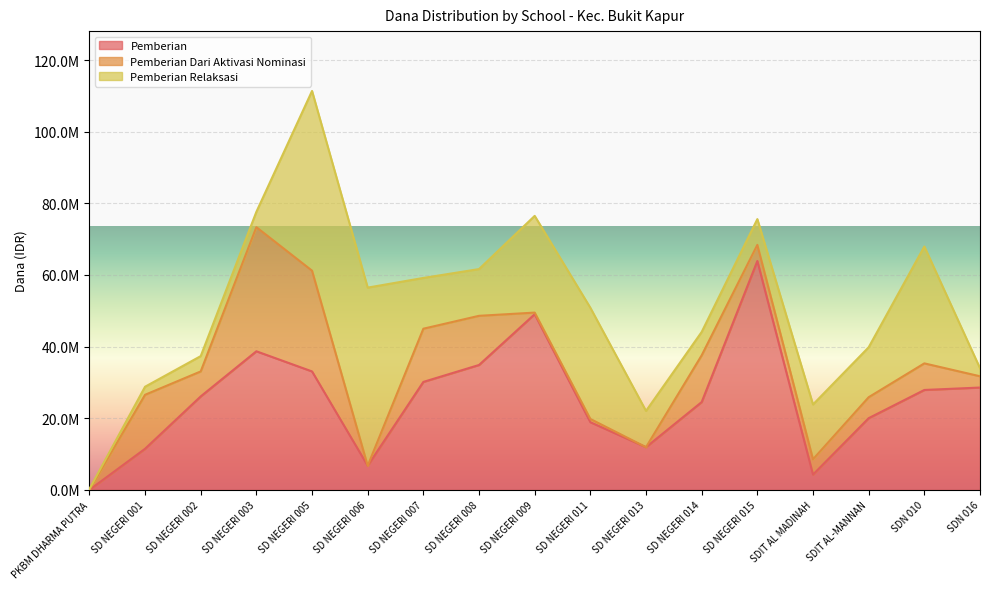

Is the value of Pemberian at SD NEGERI 001 greater than the value of Pemberian Dari Aktivasi Nominasi at PKBM DHARMA PUTRA?

Yes